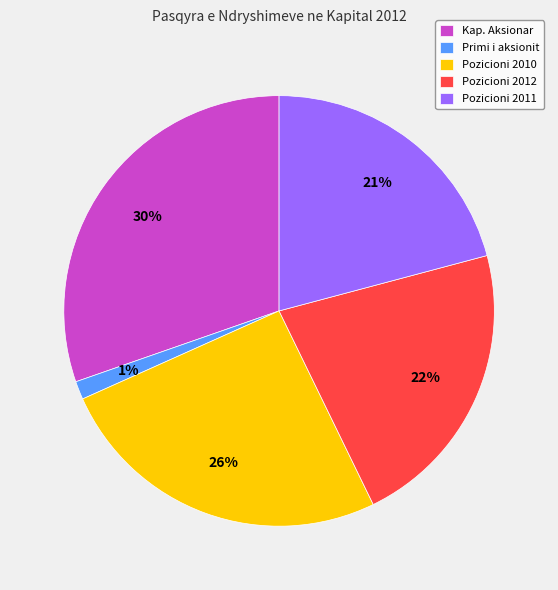

Which slice is the smallest?

Primi i aksionit